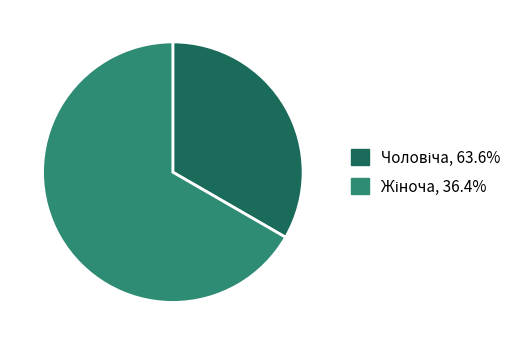

Does any single category account for the majority?

Yes